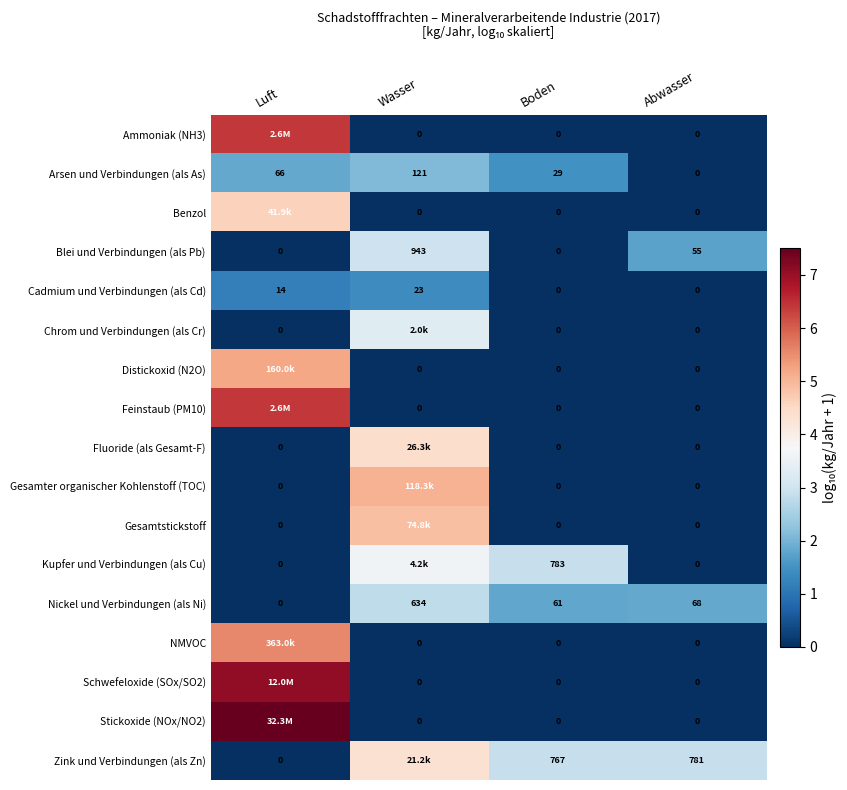

Which series changed the most between Boden and Abwasser?

Kupfer und Verbindungen (als Cu)